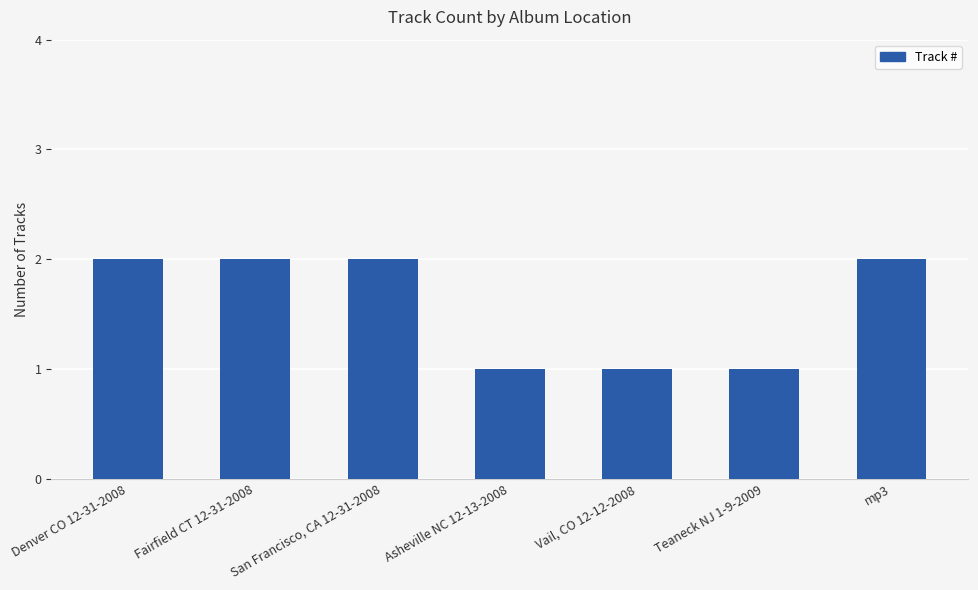

Reading left to right, extract all data points from this chart.

2	2	2	1	1	1	2